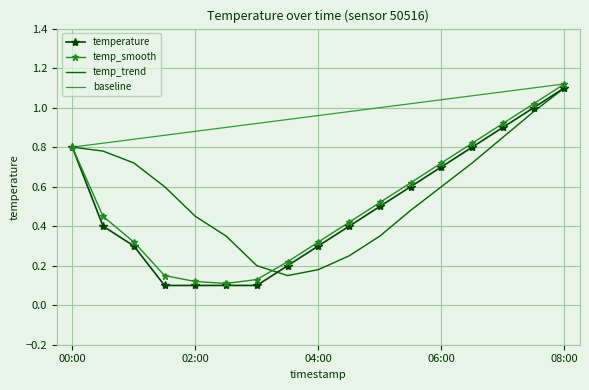

Which series has the largest total across all categories?

baseline